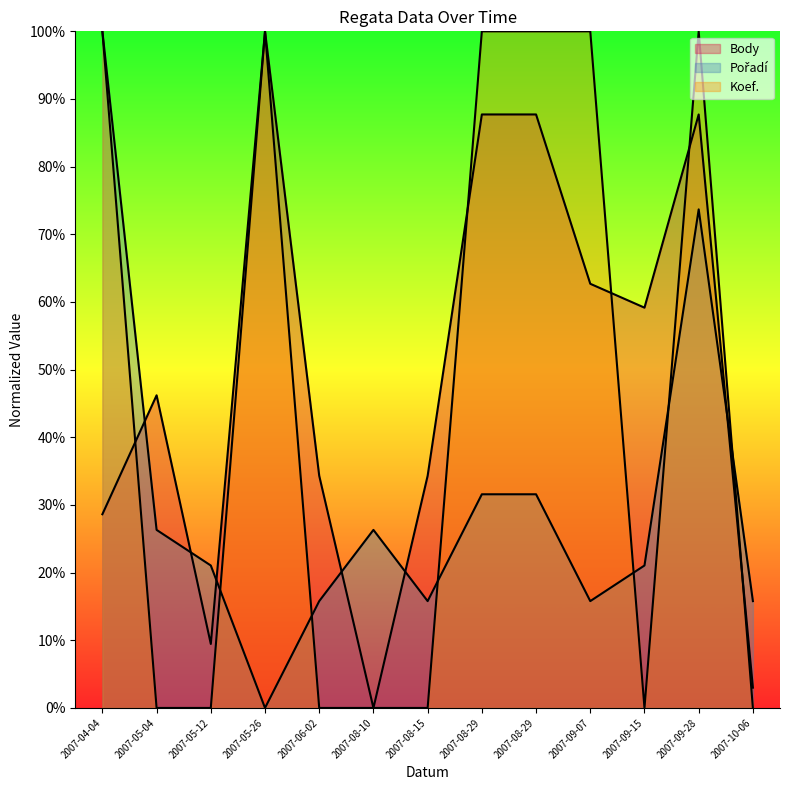

How many intersections are there between Koef. and Body?

5